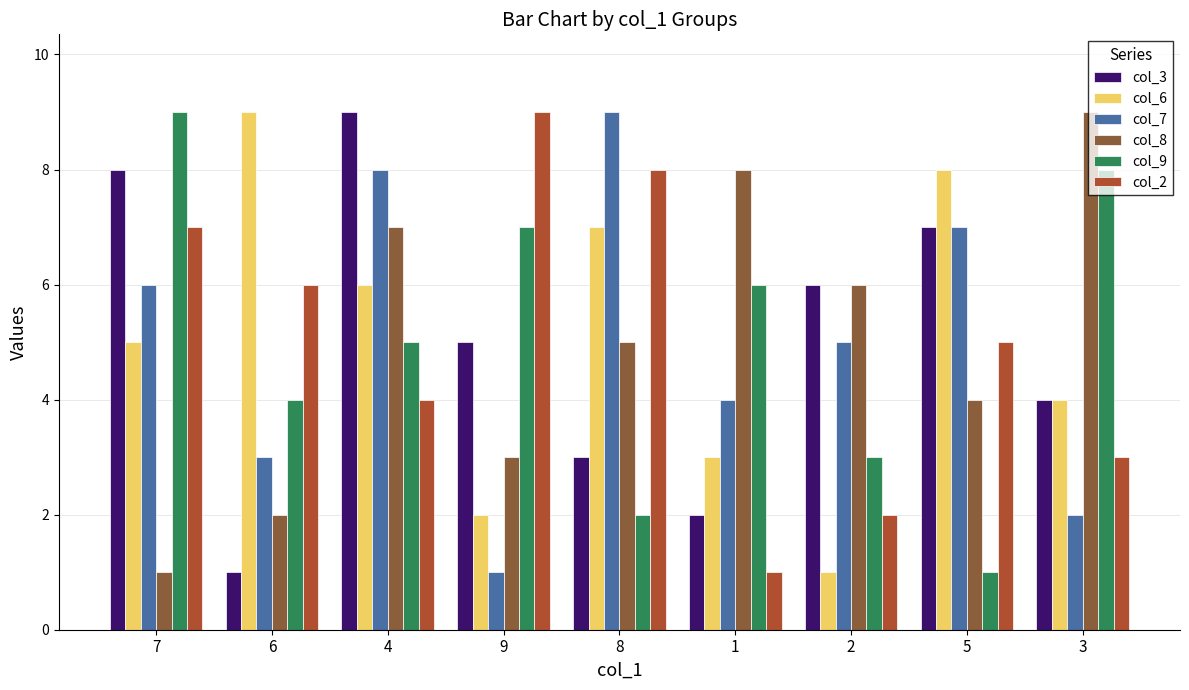

What is the greatest value displayed?

9